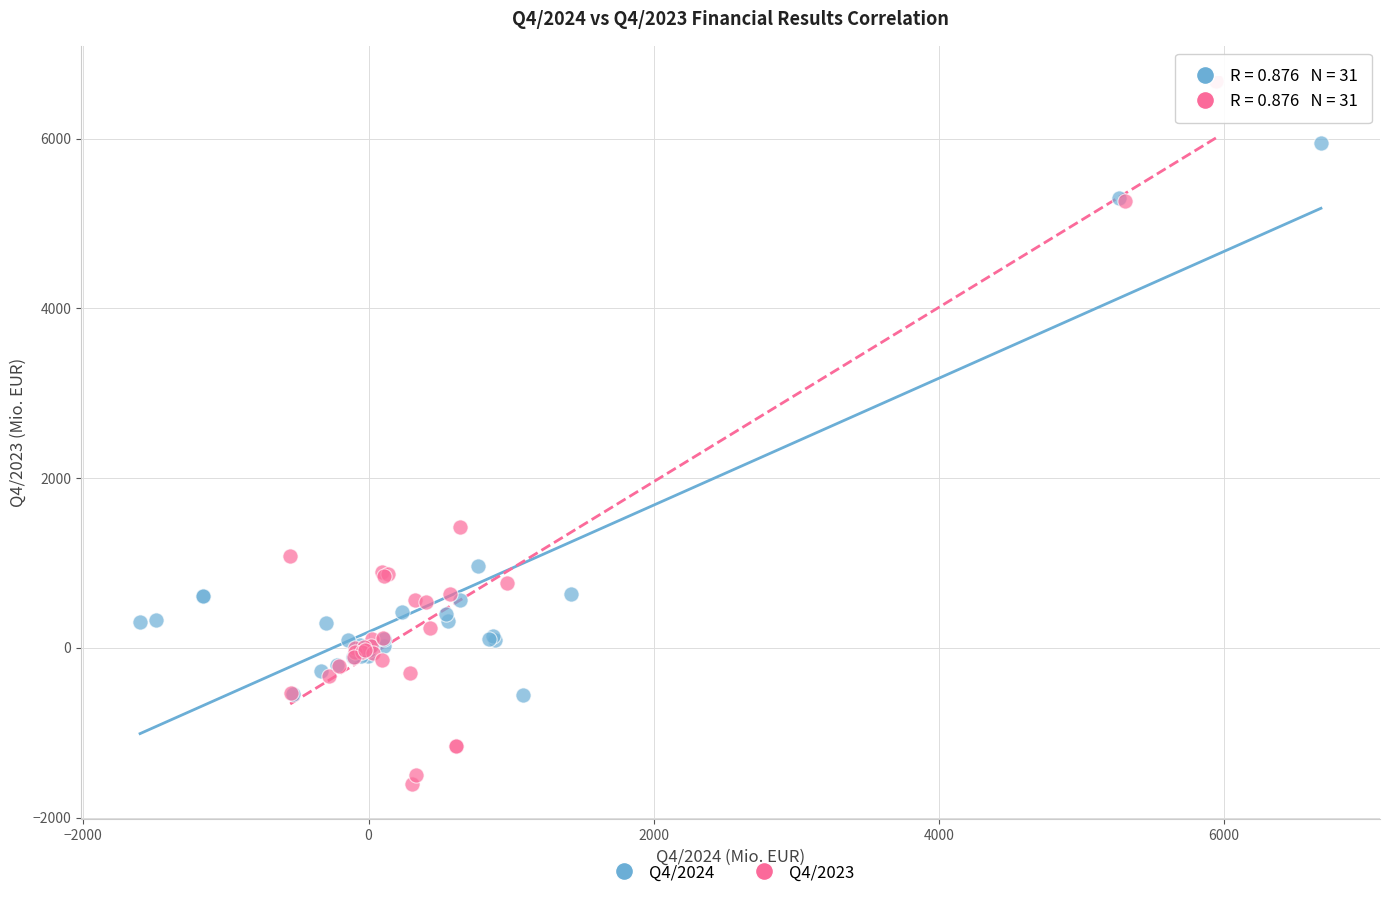

Which series reaches the minimum Y coordinate?

Q4/2023